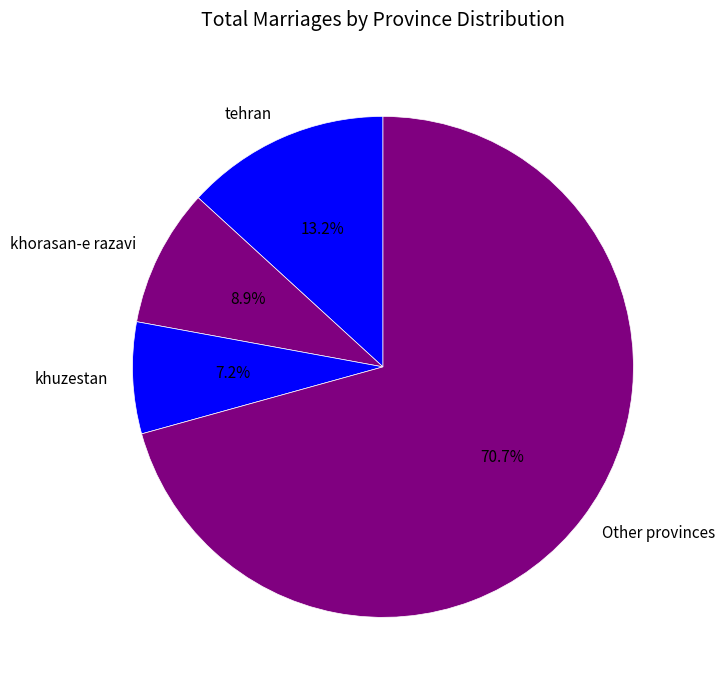

What is the ratio of the value at khuzestan to the value at tehran?

0.5